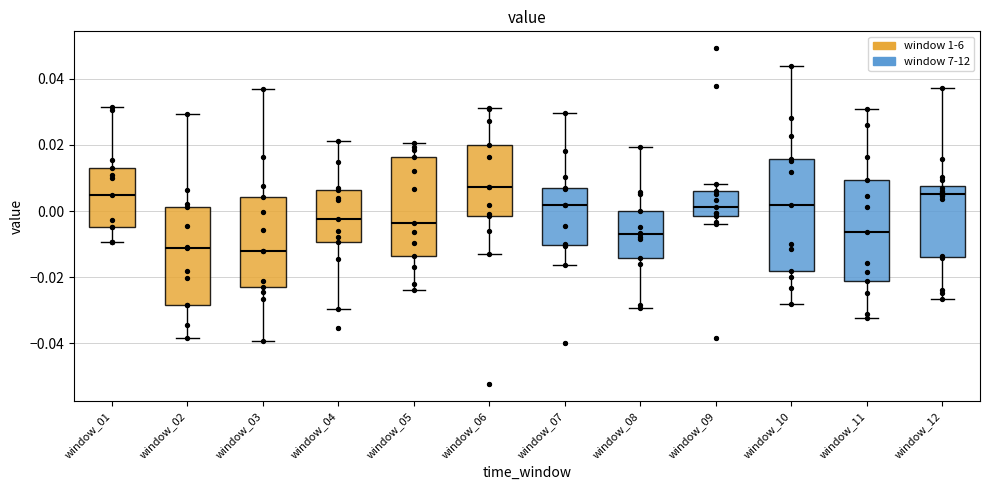

Which box has the highest median line?

window_06